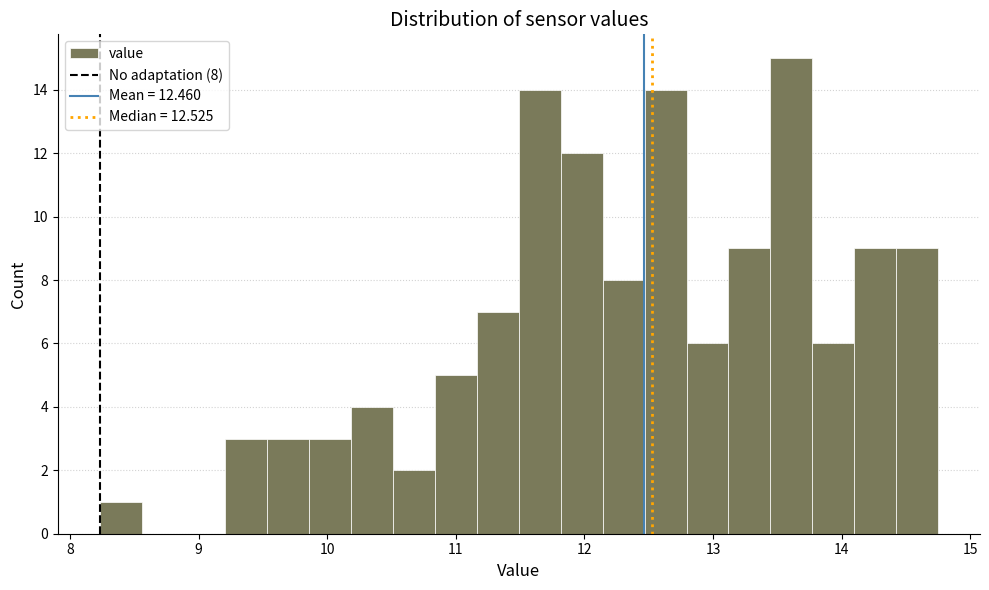

Read against the x-axis, roughly where is the centre of the tallest bar?

13.6